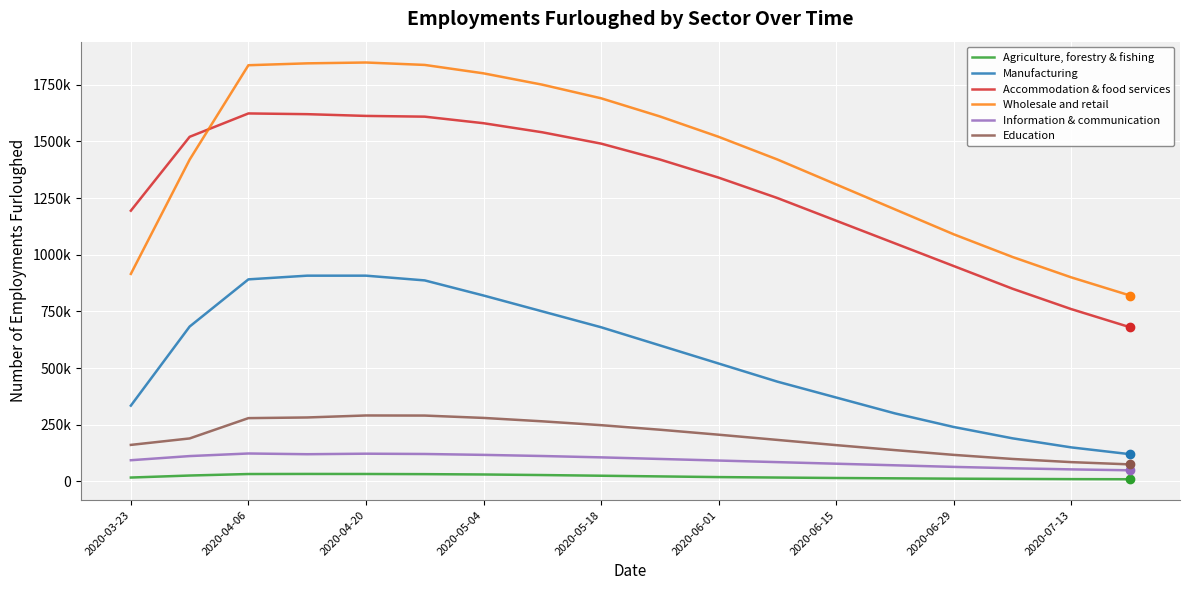

Does the chart have visible grid lines?

Yes